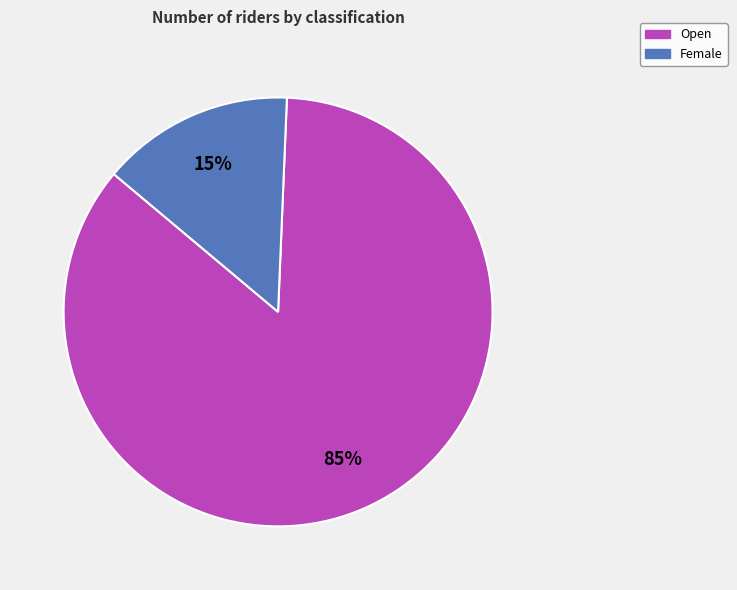

Between Open and Female, which is larger?

Open